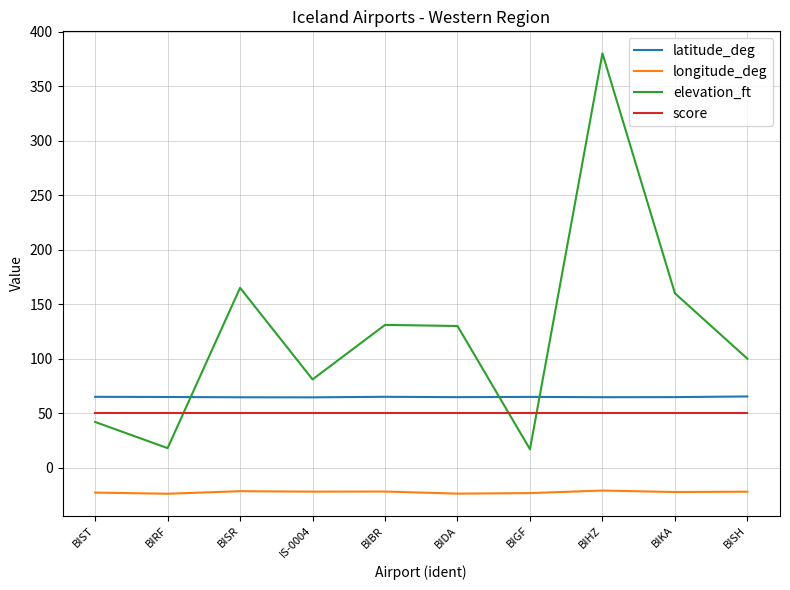

Is it true that latitude_deg equals 64.7 at BIHZ?

True